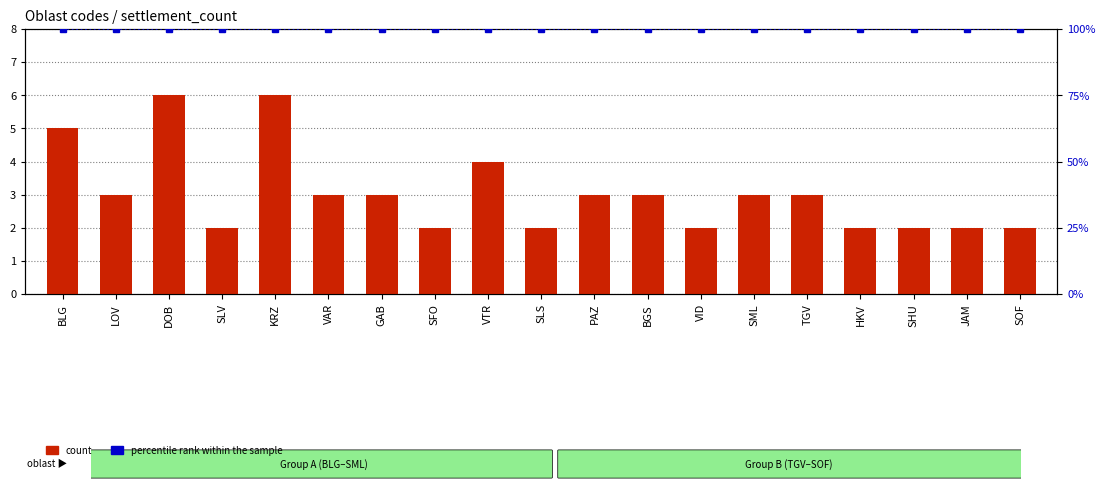

What is the label of the 17th bar from the left?

SHU